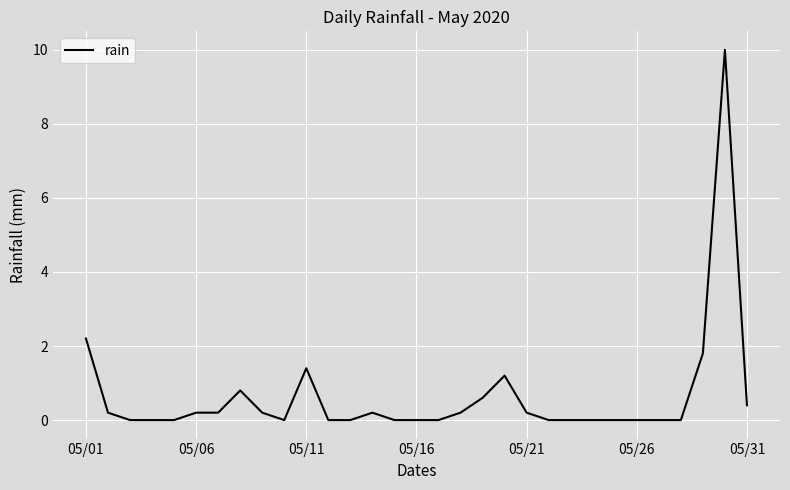

What is the greatest value displayed?

10.0